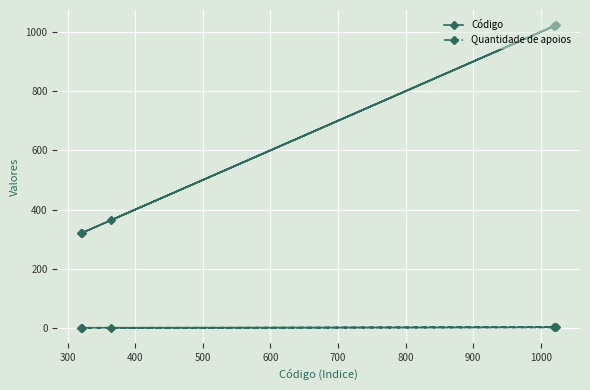

What is the sum of all Quantidade de apoios values?

7